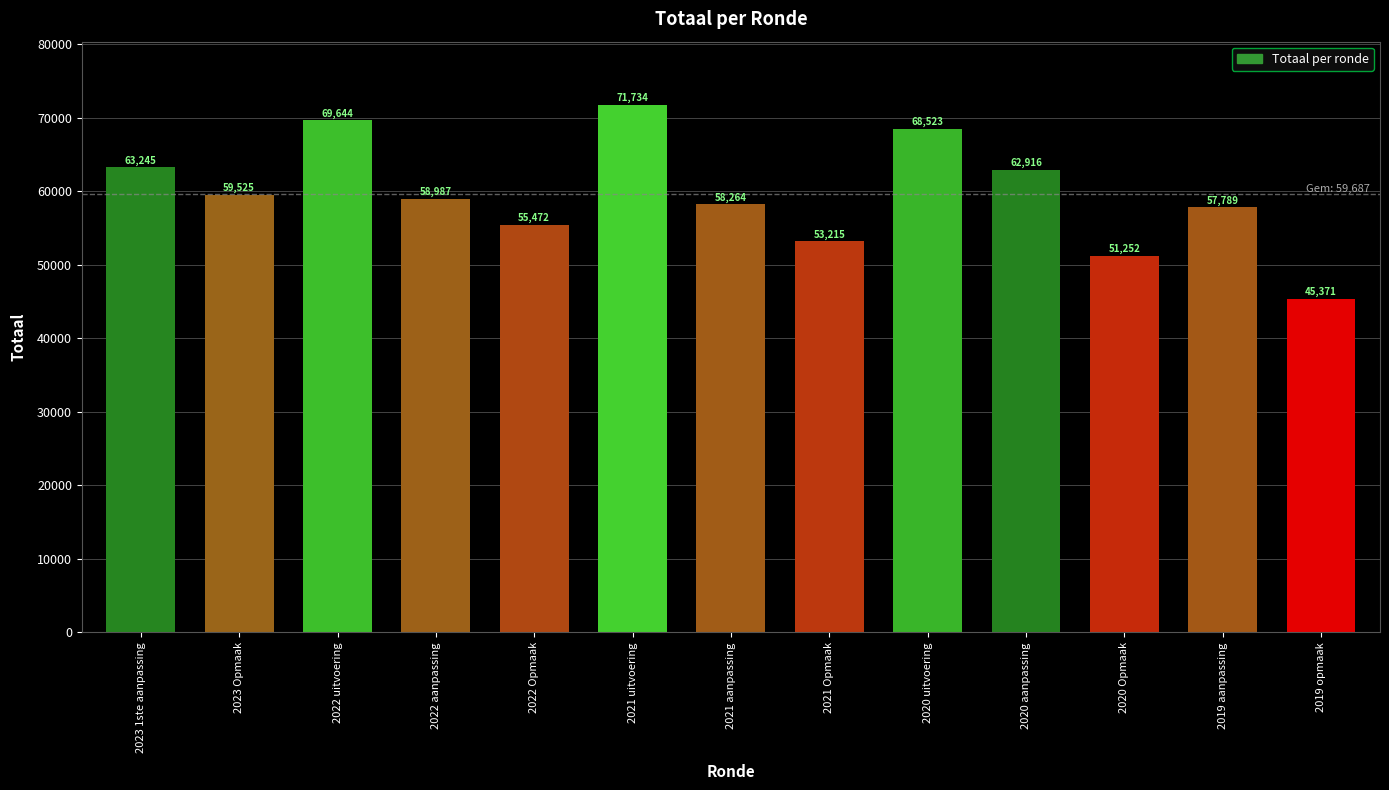

At which label does the data first exceed 58987?

2023 1ste aanpassing